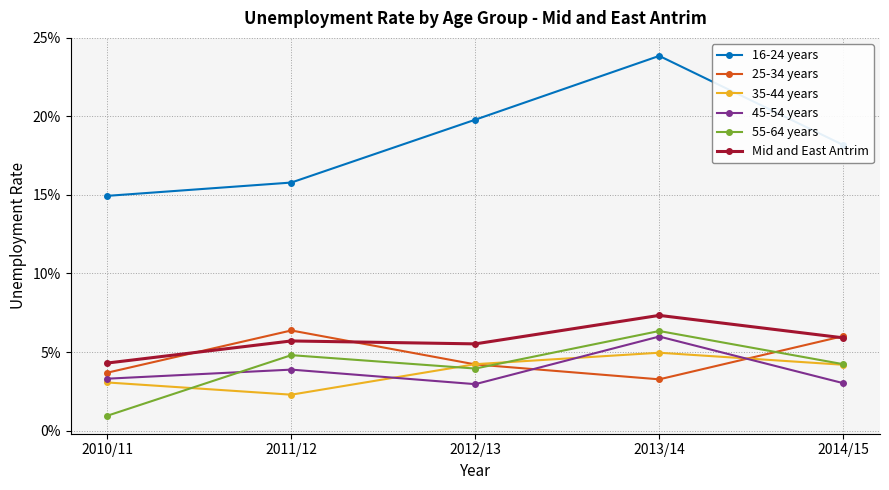

The value of 35-44 years at 2013/14 is 0.0. True or false?

True